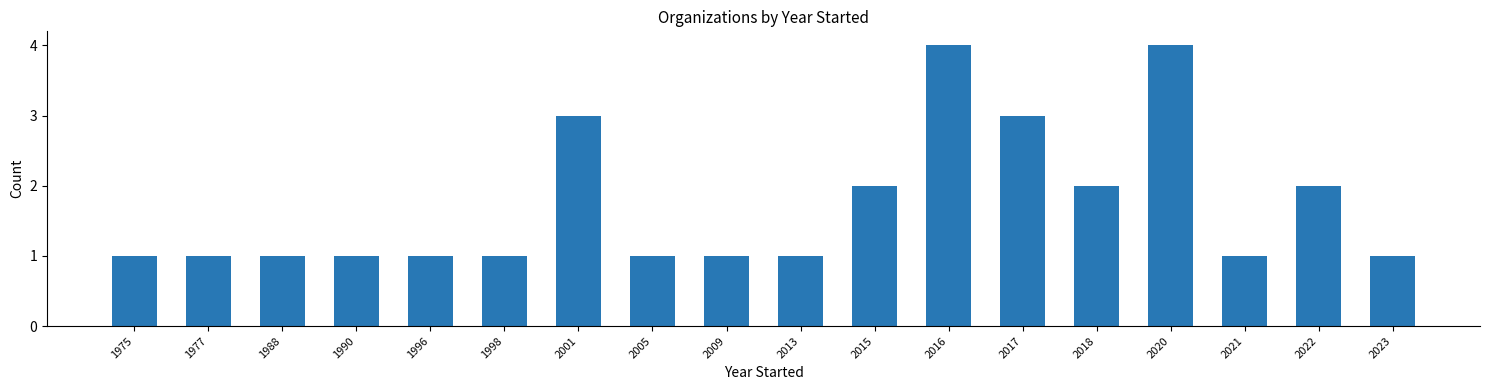

Reading left to right, list all the values displayed in this chart.

1975=1	1977=1	1988=1	1990=1	1996=1	1998=1	2001=3	2005=1	2009=1	2013=1	2015=2	2016=4	2017=3	2018=2	2020=4	2021=1	2022=2	2023=1